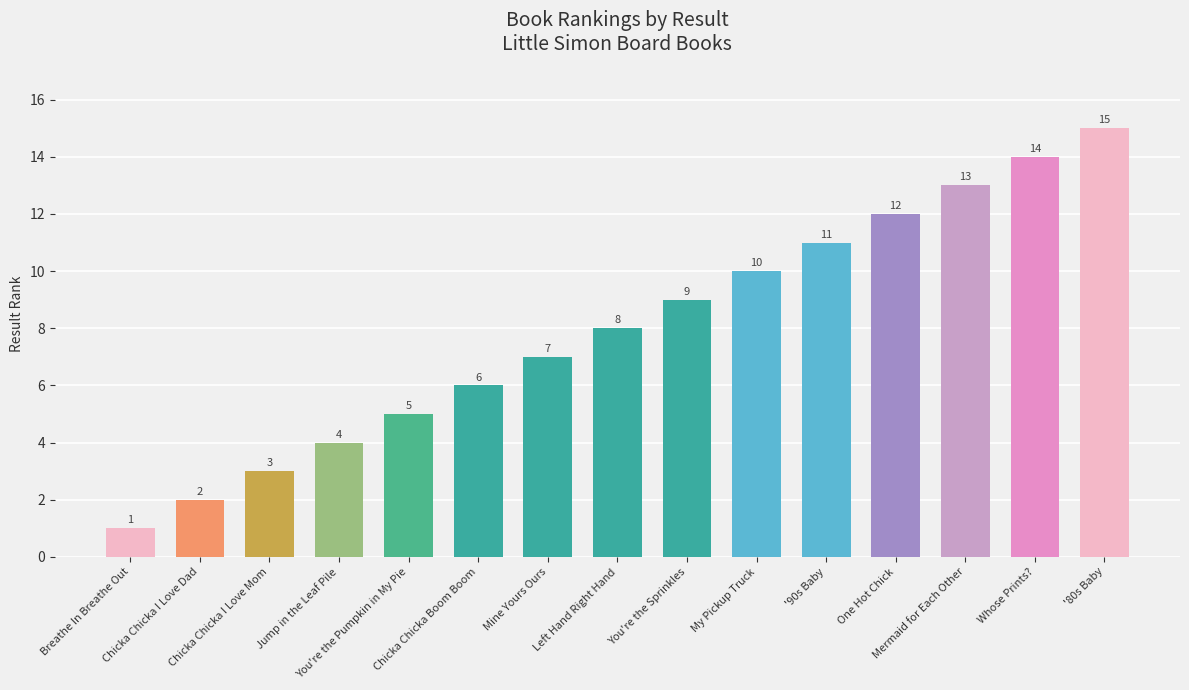

List the labels in order of value, smallest first.

Breathe In Breathe Out, Chicka Chicka I Love Dad, Chicka Chicka I Love Mom, Jump in the Leaf Pile, You're the Pumpkin in My Pie, Chicka Chicka Boom Boom, Mine Yours Ours, Left Hand Right Hand, You're the Sprinkles, My Pickup Truck, '90s Baby, One Hot Chick, Mermaid for Each Other, Whose Prints?, '80s Baby